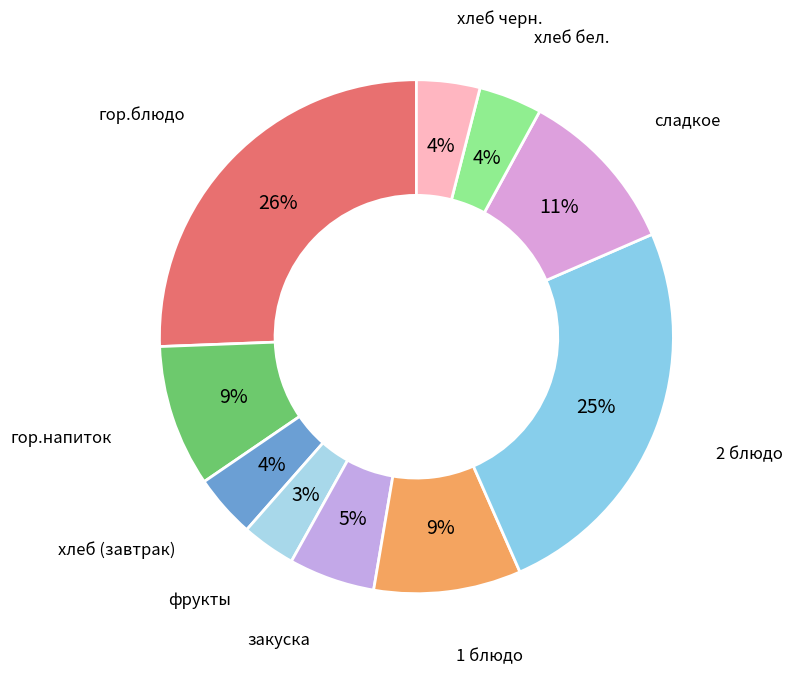

Which has a higher value, фрукты or гор.напиток?

гор.напиток